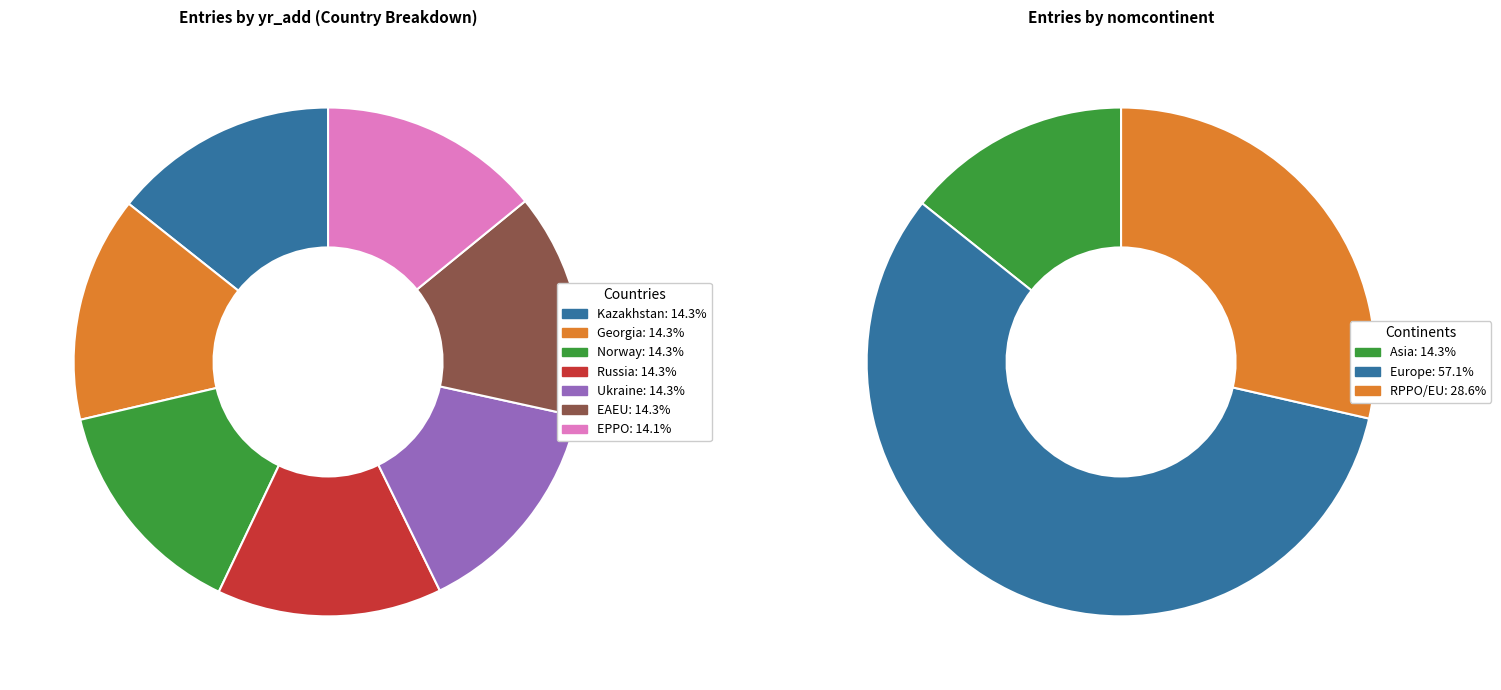

Is it true that Russia is 14% of the pie?

True